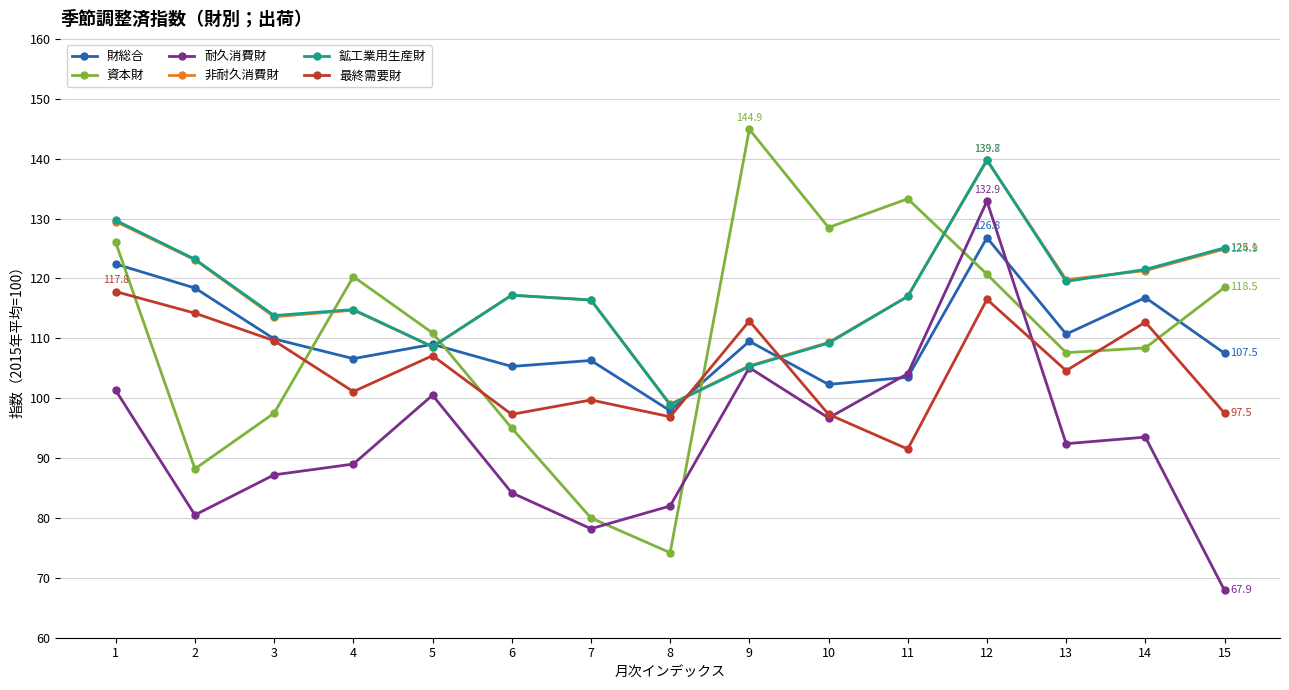

Where do 鉱工業用生産財 and 資本財 first cross each other?

3 and 4